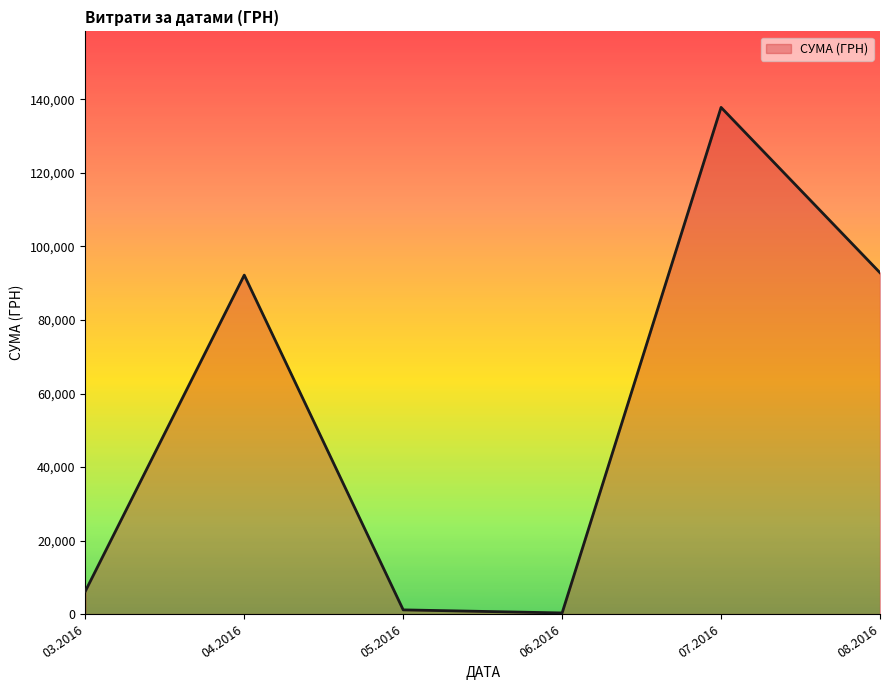

What is the minimum value shown in the chart?

300.0